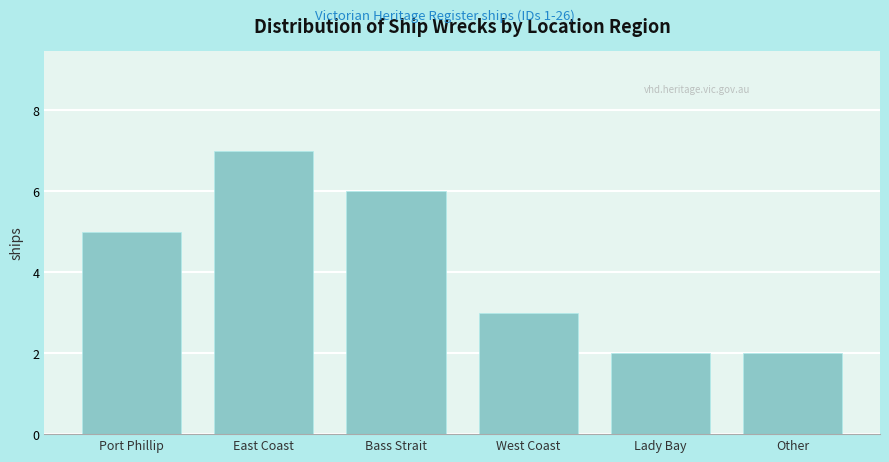

Reading left to right, list all the values displayed in this chart.

Port Phillip=5	East Coast=7	Bass Strait=6	West Coast=3	Lady Bay=2	Other=2